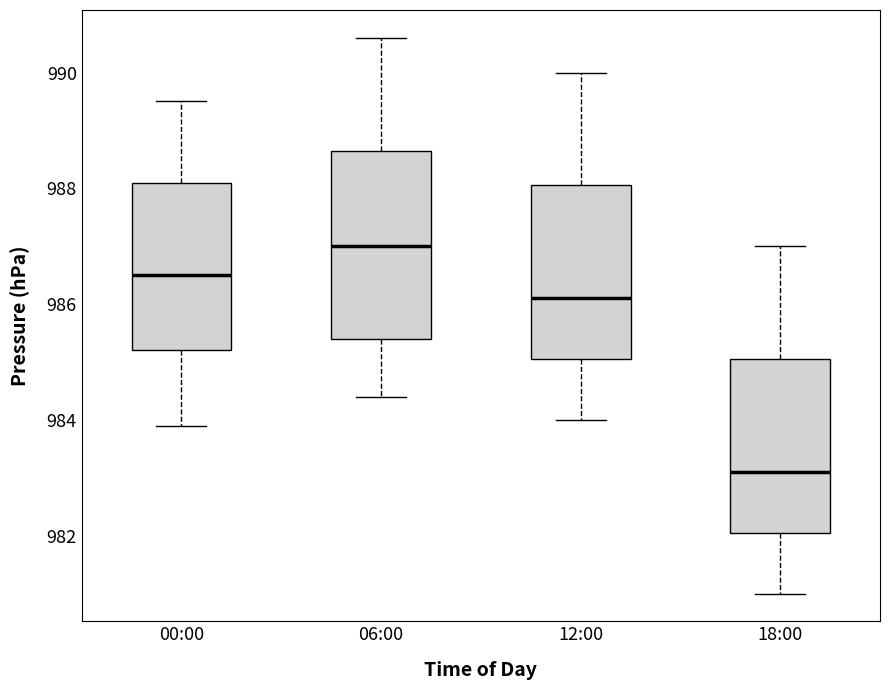

Comparing the boxes themselves (not the whiskers), which one is the tallest?

06:00